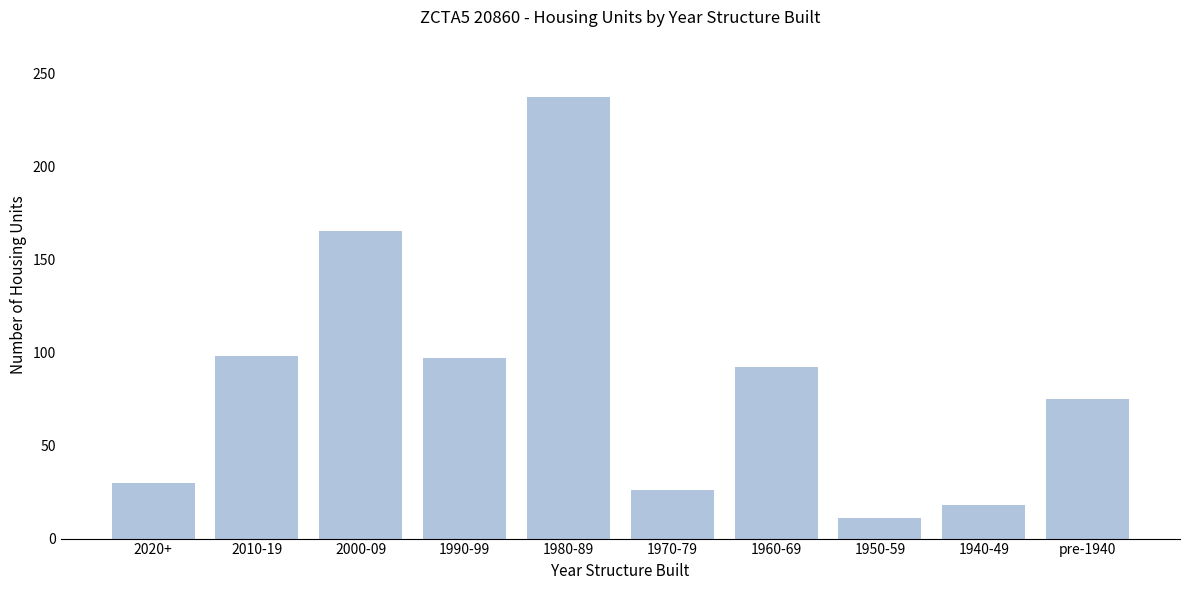

True or false: the data shows 11 at 1950-59.

True